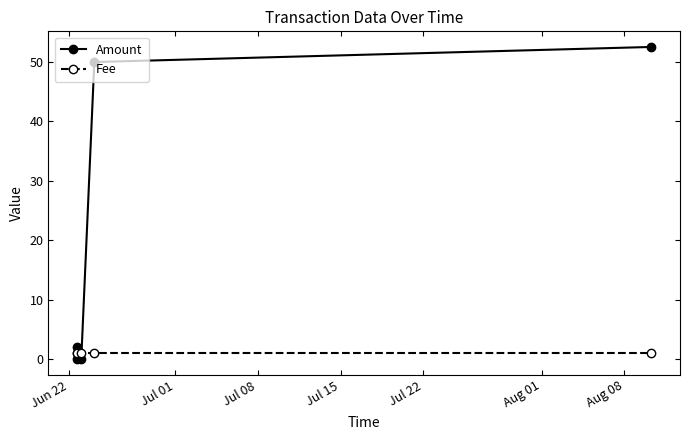

What is the maximum value shown in the chart?

52.5